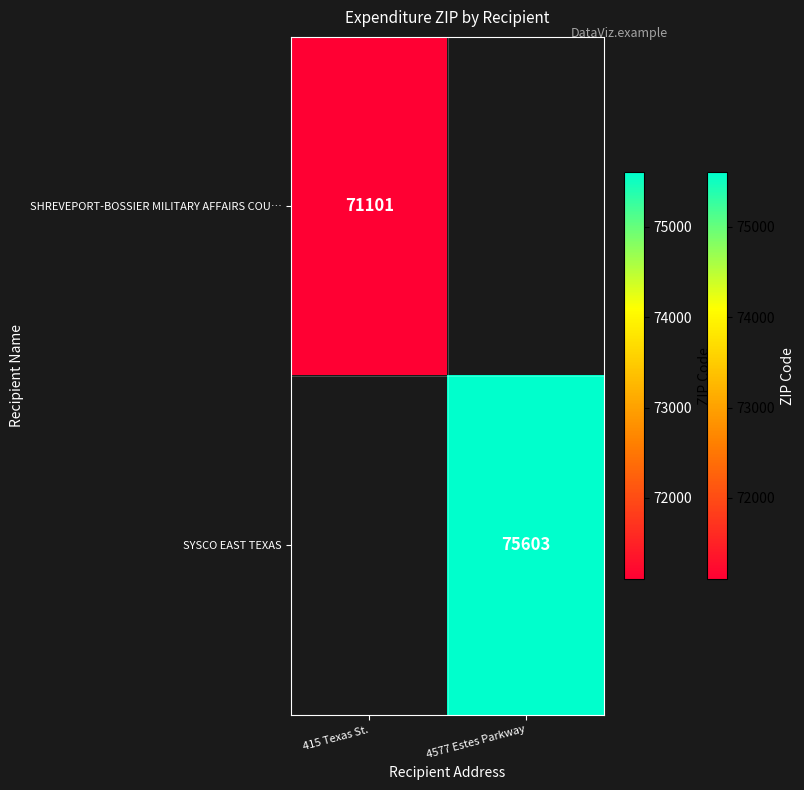

The SYSCO EAST TEXAS series shows 75603 at 4577 Estes Parkway. True or false?

True